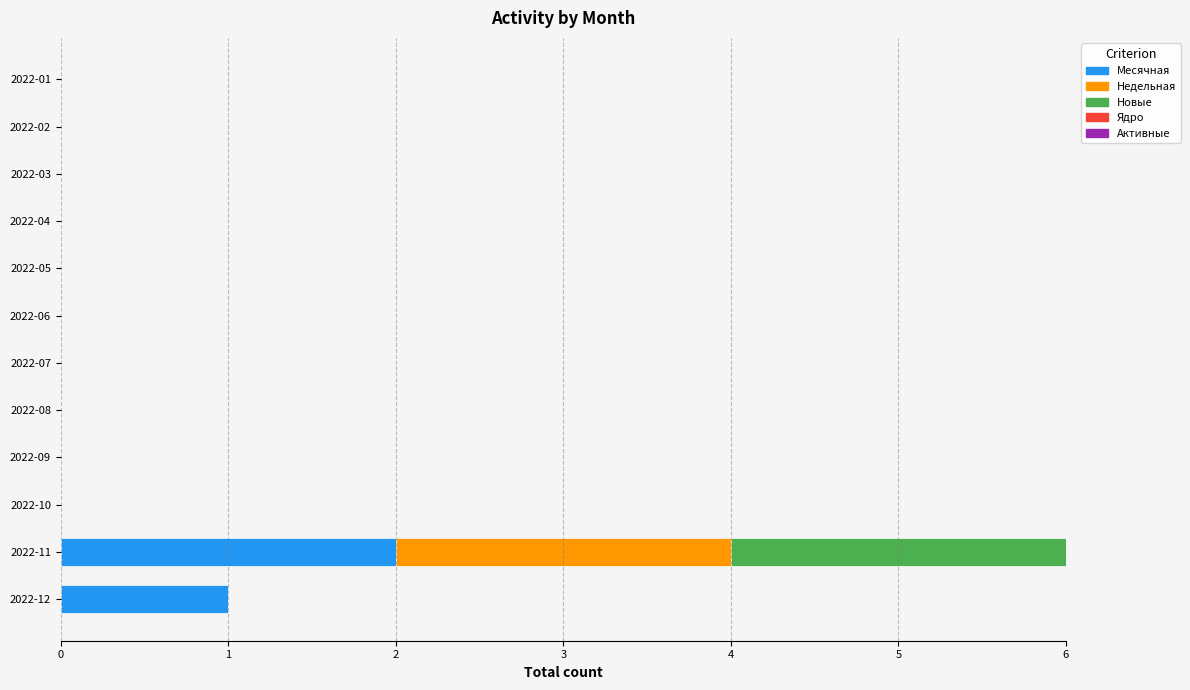

At which category is the sum across all series the highest?

2022-11